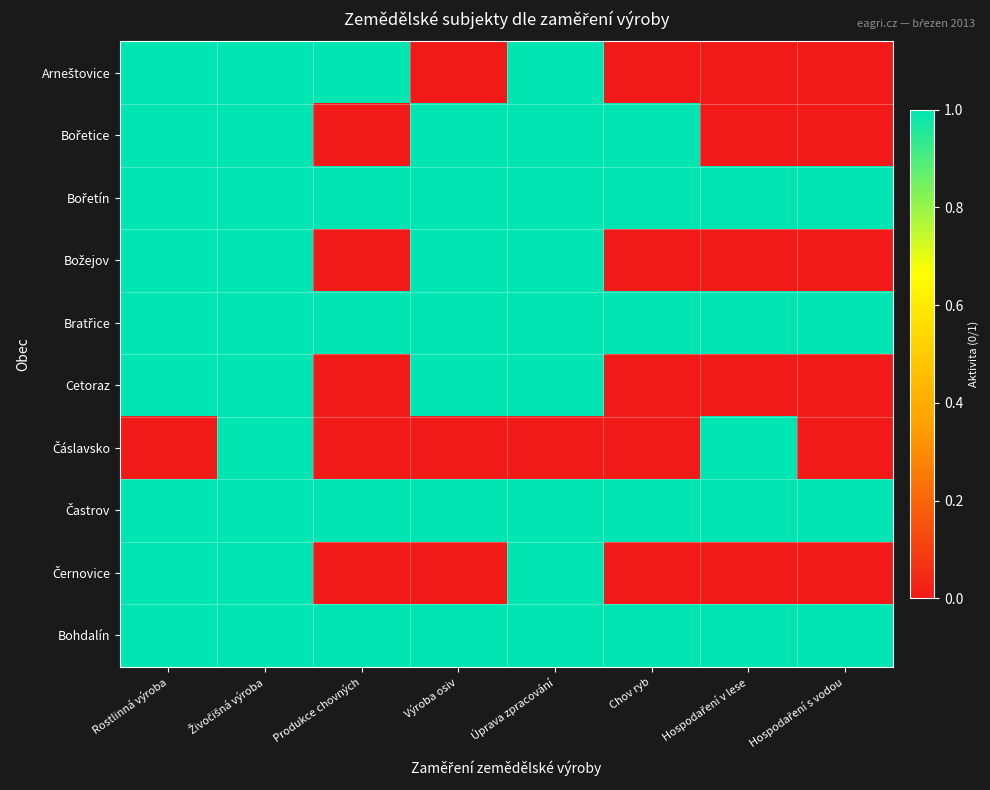

Which series has the largest total across all categories?

Bořetín